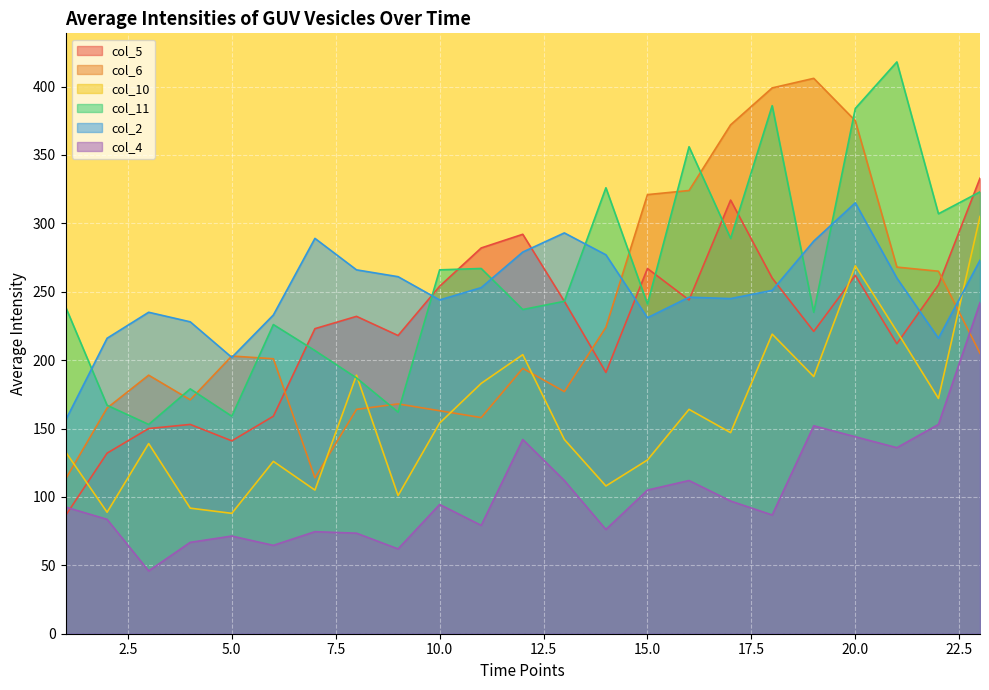

What is the lowest value of the col_2 series?

156.0